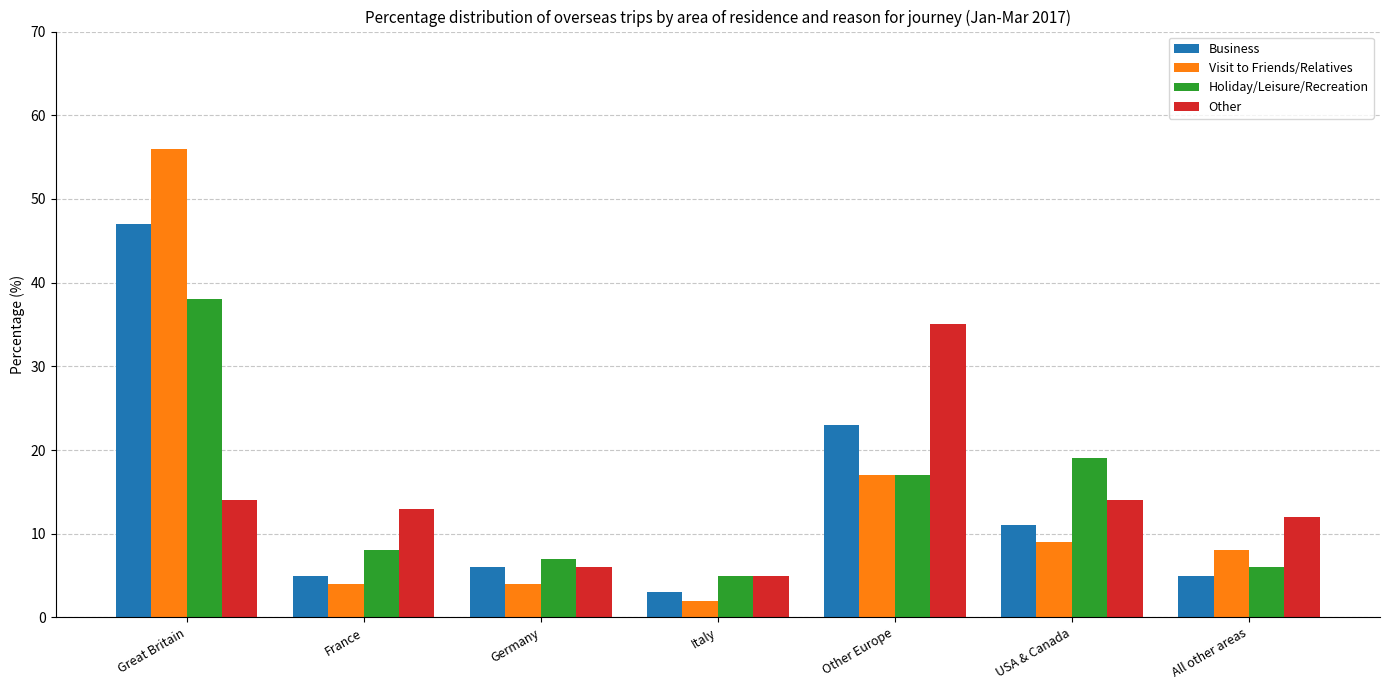

What position from the right is USA & Canada?

2